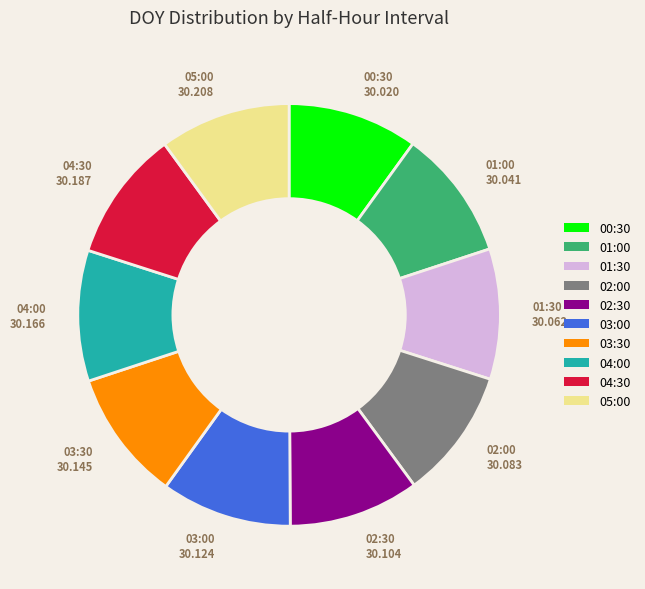

What is the ratio of the value at 05:00 to the value at 00:30?

1.0